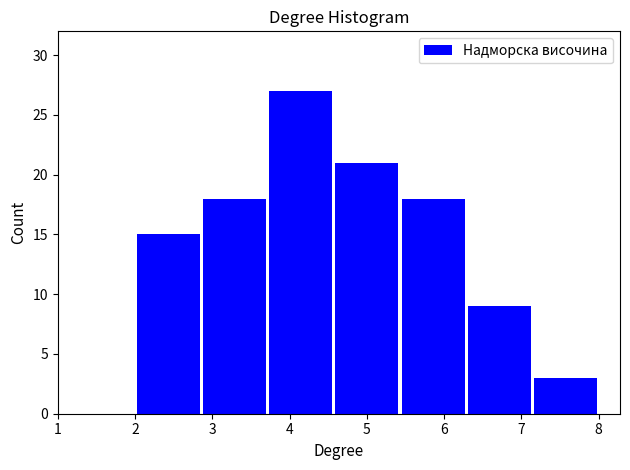

Which range on the x-axis has the tallest bar?

3.7 to 4.6